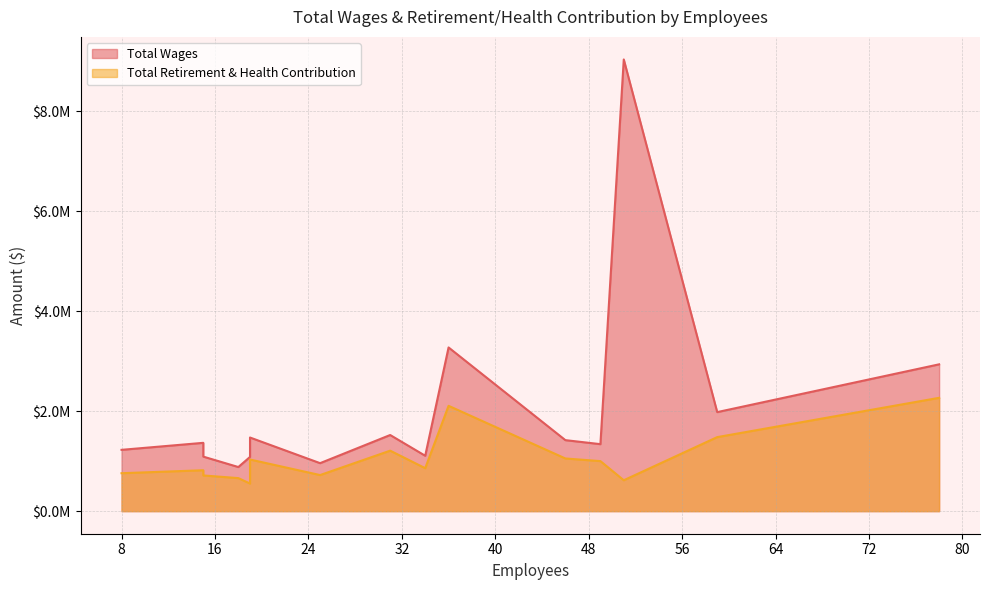

What is the total value across all series at 15?

2184329